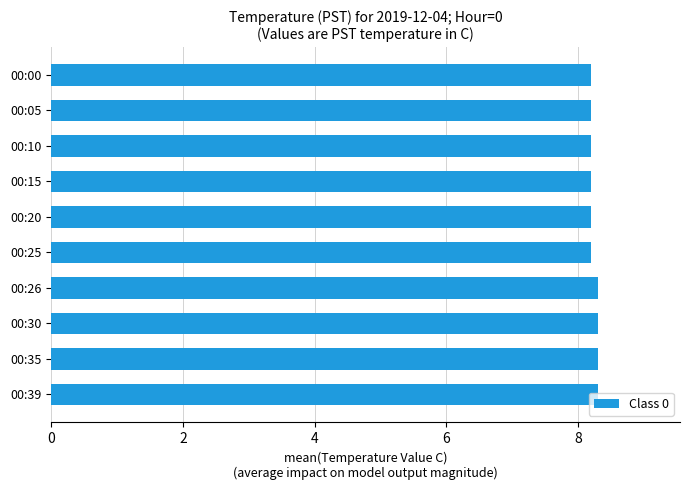

What is the average value?

8.2